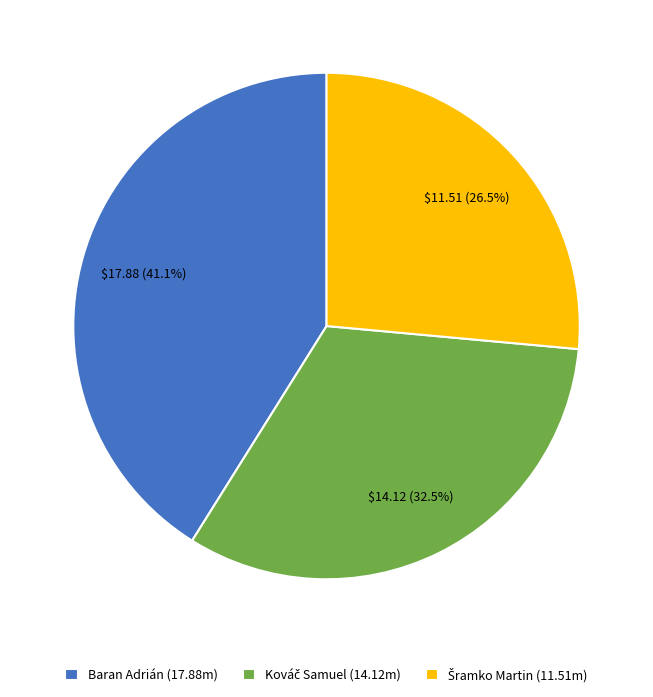

How much of the chart is everything except Baran Adrián (17.88m)?

58.9%